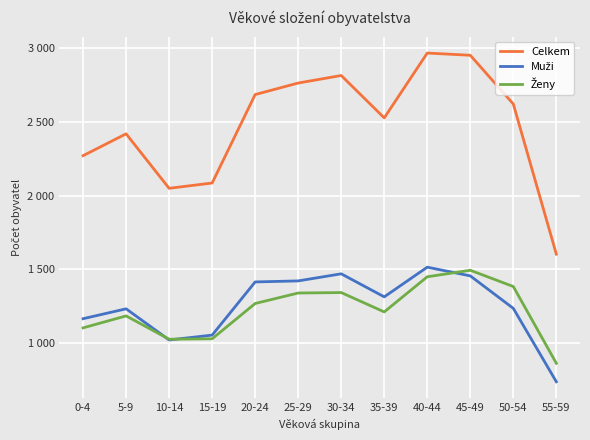

Does the chart have visible grid lines?

Yes